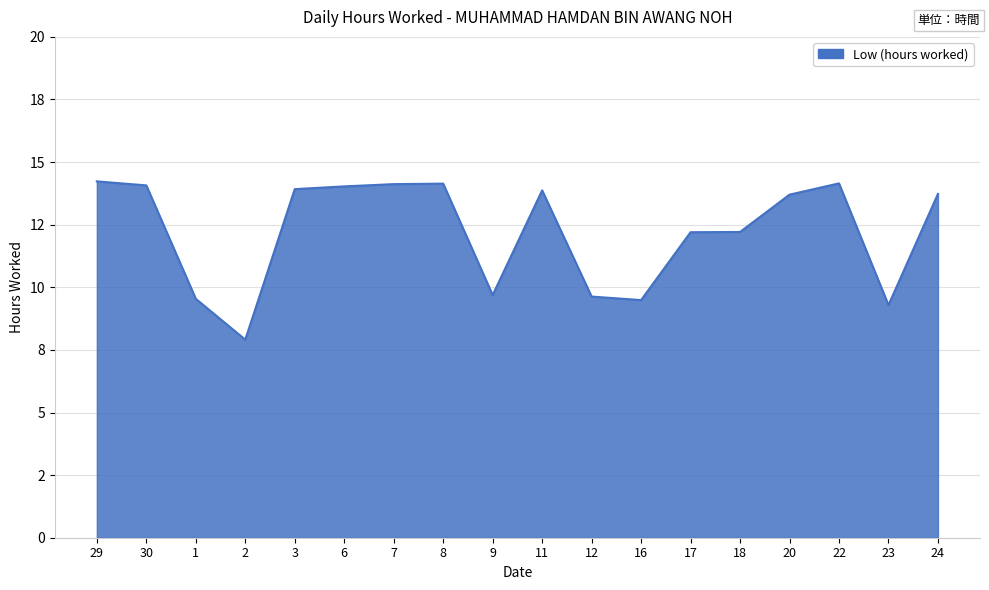

At which category does the data reach its first local valley?

2